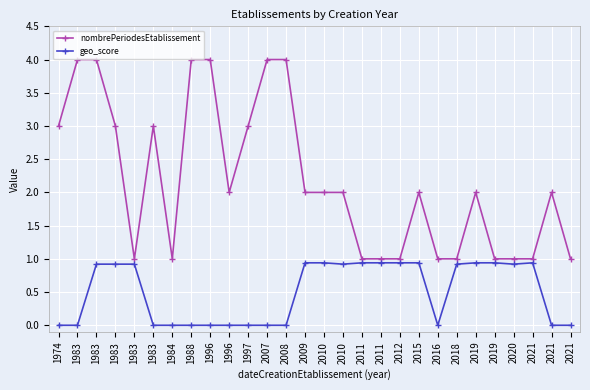

What is the total value across all series at 2010?

2.9